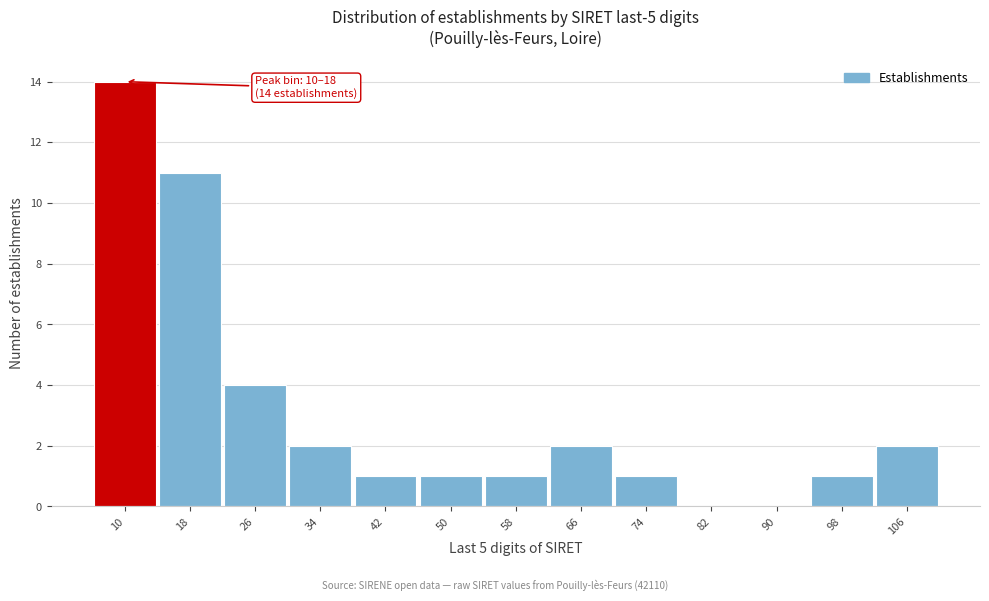

Reading left to right, extract all data points from this chart.

10=14	18=11	26=4	34=2	42=1	50=1	58=1	66=2	74=1	82=0	90=0	98=1	106=2